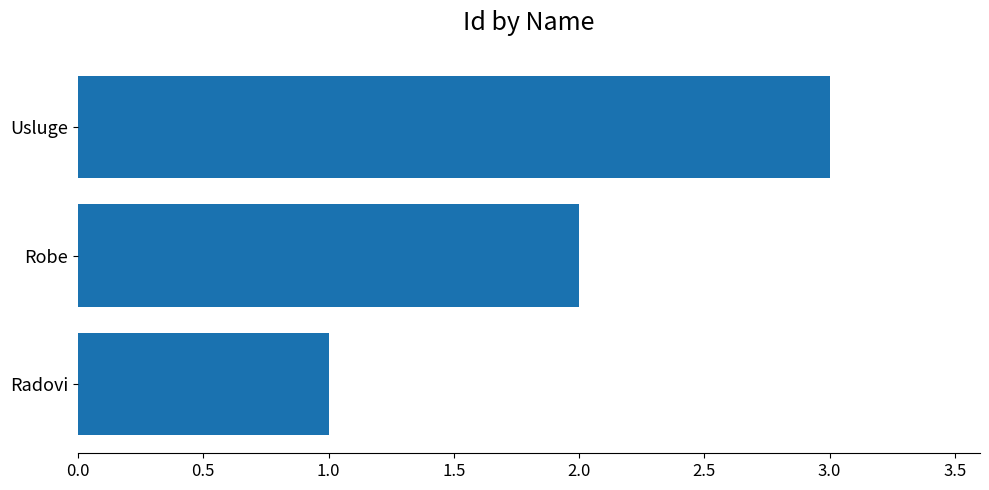

What is the average value?

2